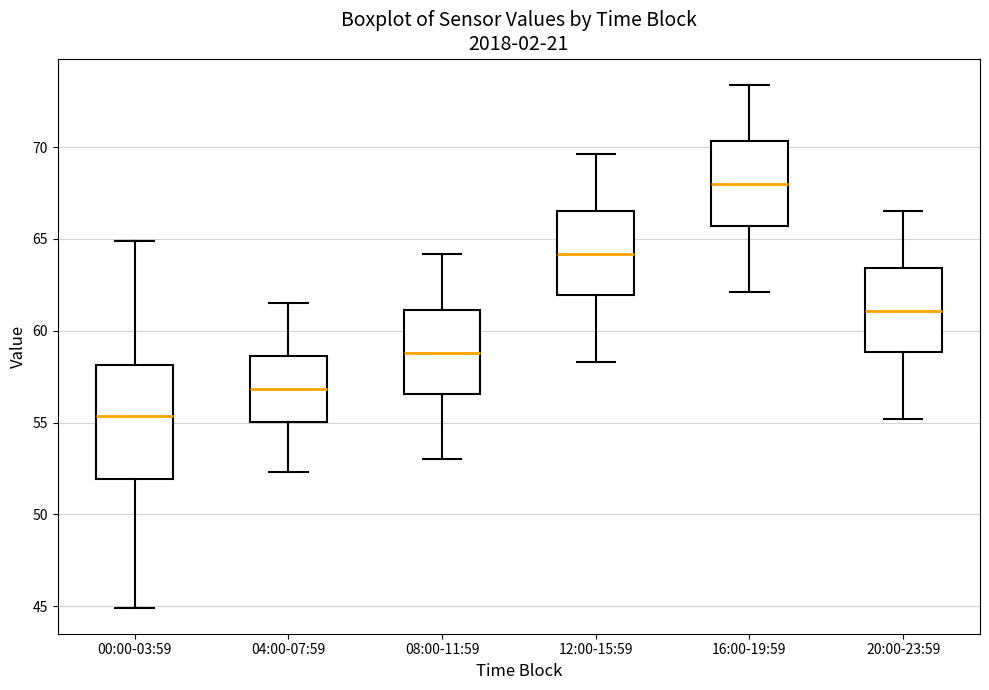

Comparing the boxes themselves (not the whiskers), which one is the tallest?

00:00-03:59